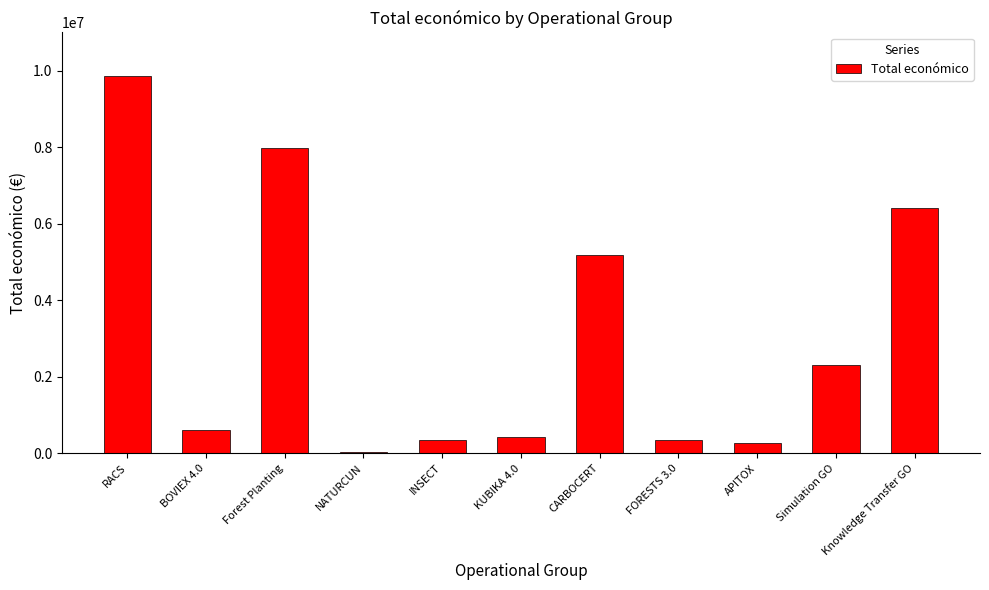

What is the maximum value shown in the chart?

9847932